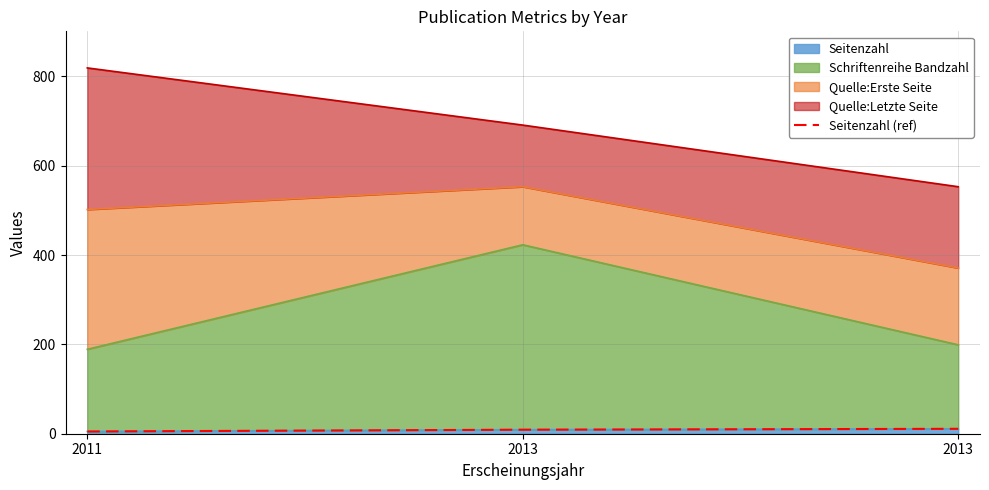

Is it true that the value at 2013 is 9?

True